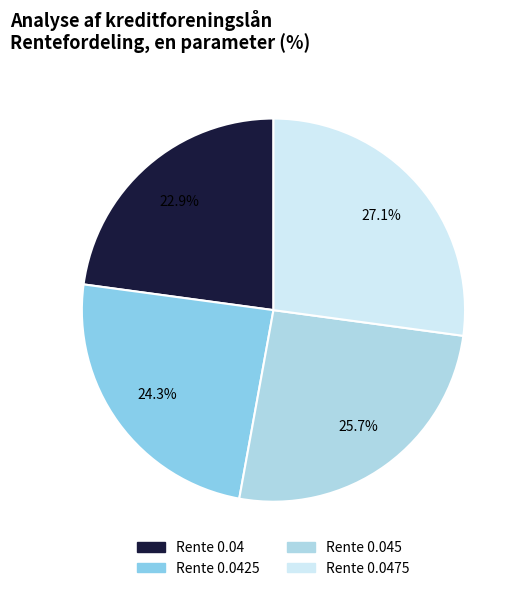

To the nearest percent, what is the average slice percentage?

25%